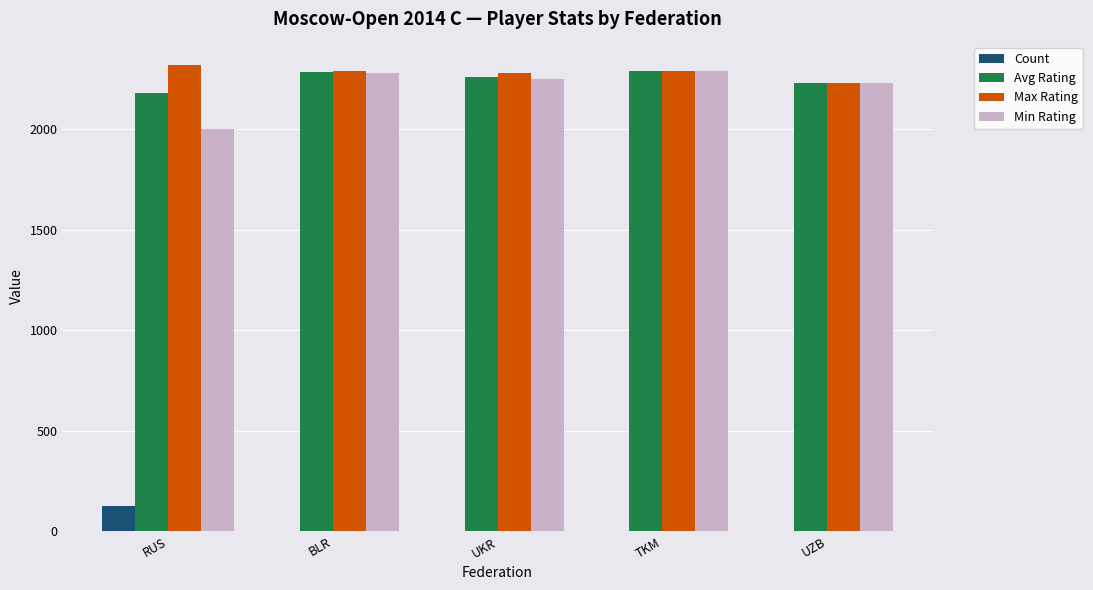

What is the sum of all Max Rating values?

11410